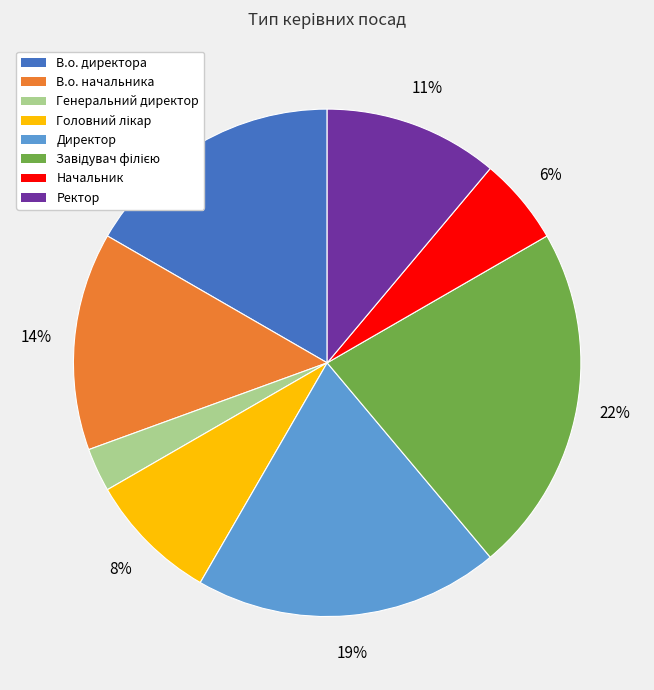

What percentage is the Директор slice, to the nearest percent?

19%